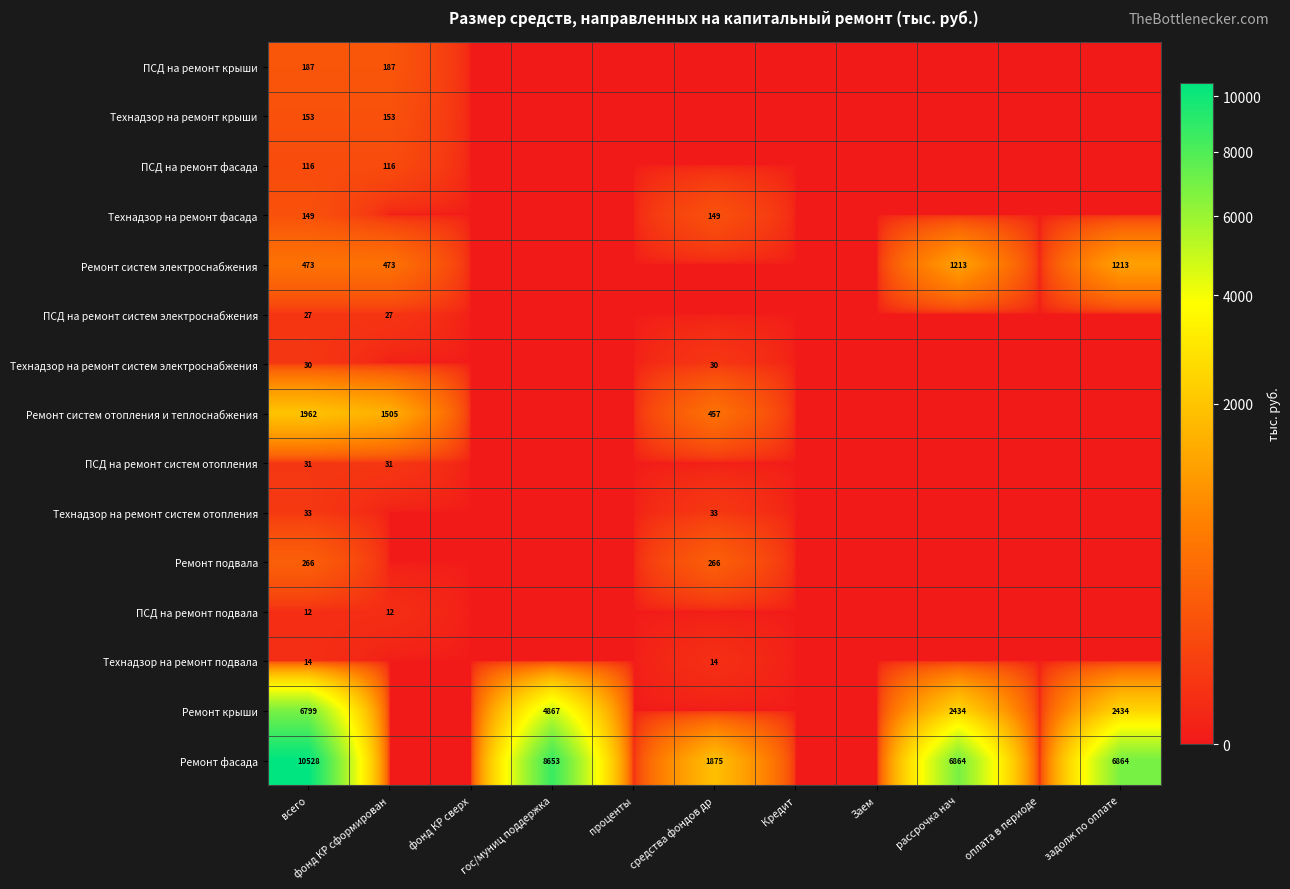

True or false: Технадзор на ремонт крыши has a value of 97 at фонд КР сформирован.

False